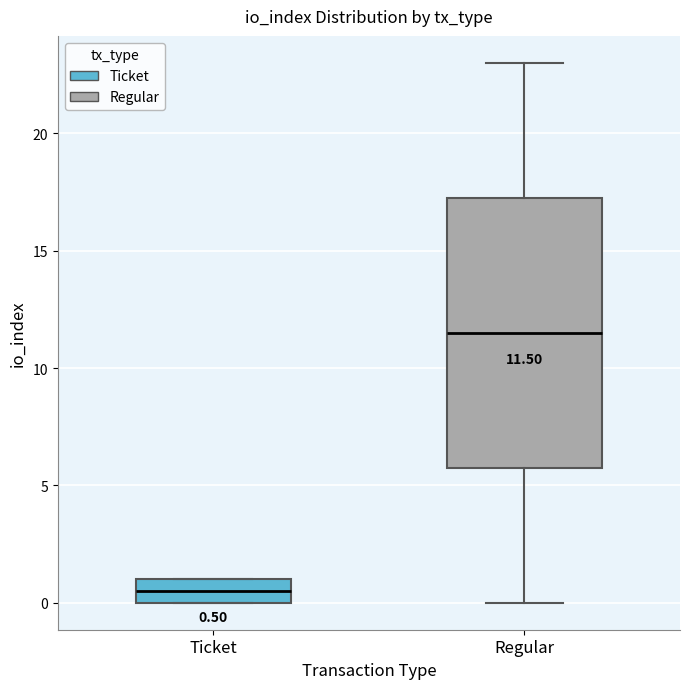

Comparing the boxes themselves (not the whiskers), which one is the tallest?

Regular